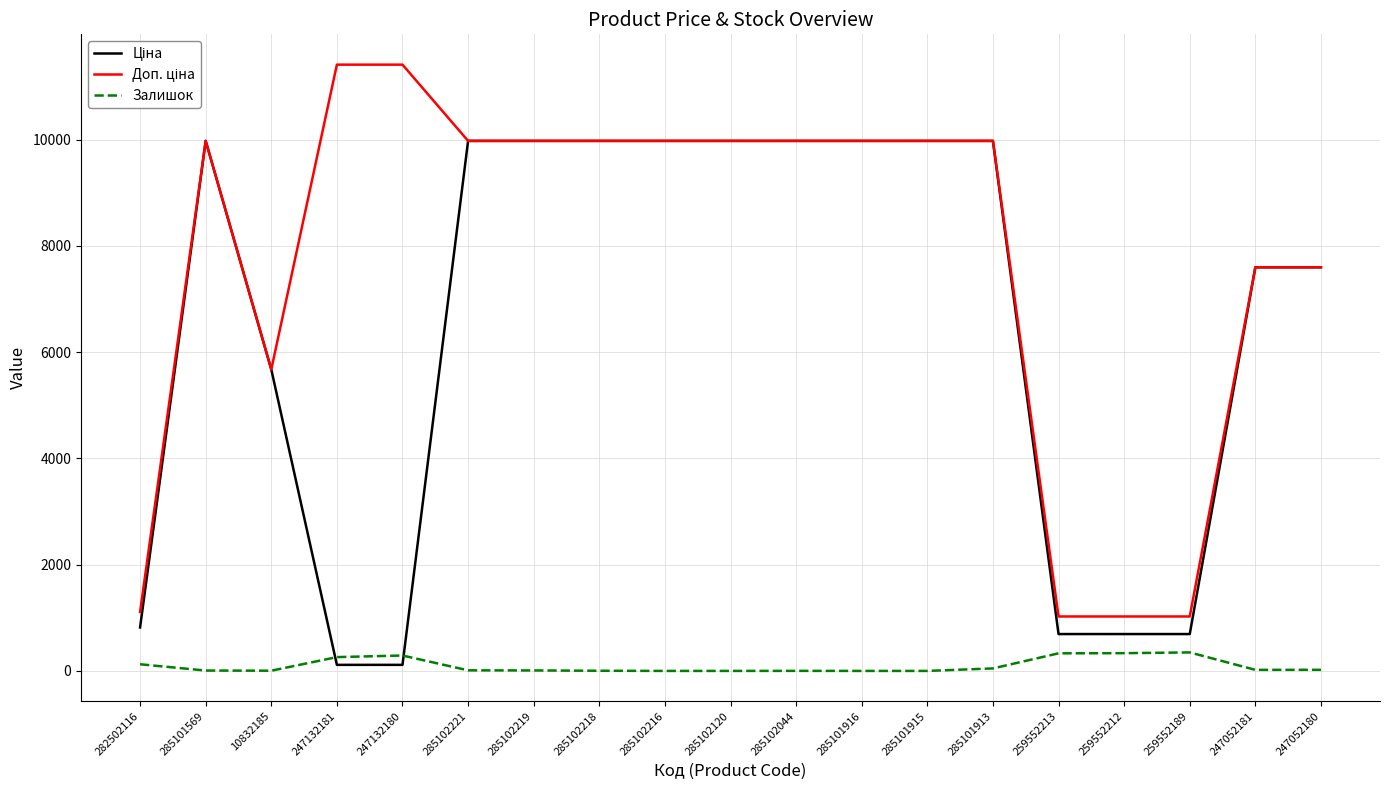

What is the maximum value shown in the chart?

11410.0